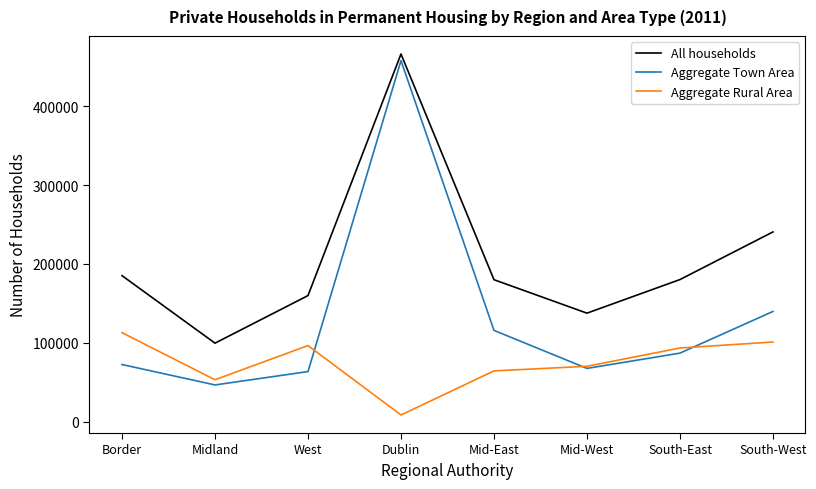

List the series in order of their overall mean, highest first.

All households, Aggregate Town Area, Aggregate Rural Area